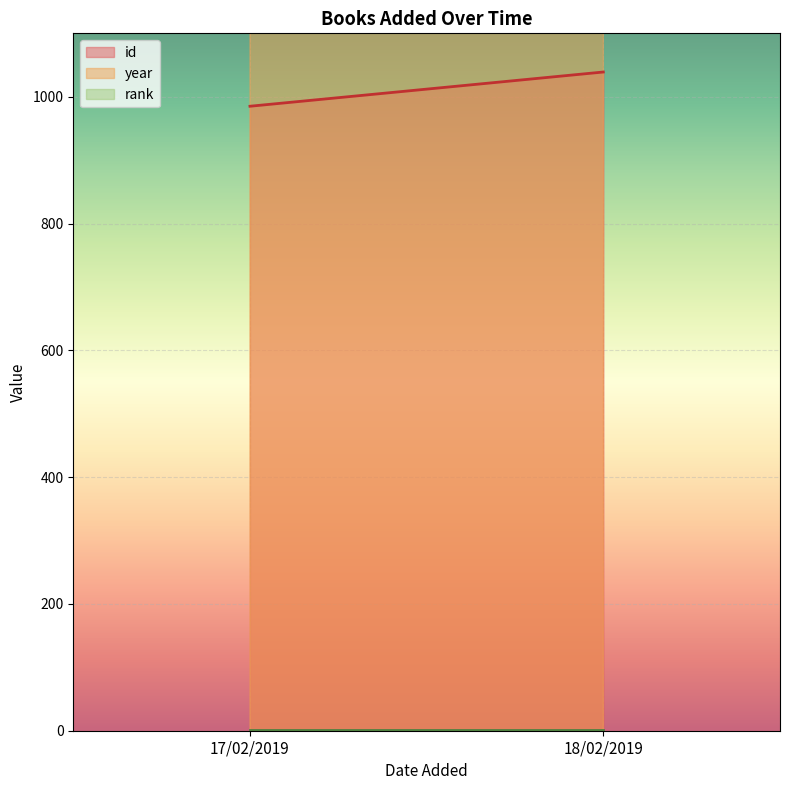

Which has a higher value, 17/02/2019 or 18/02/2019?

18/02/2019